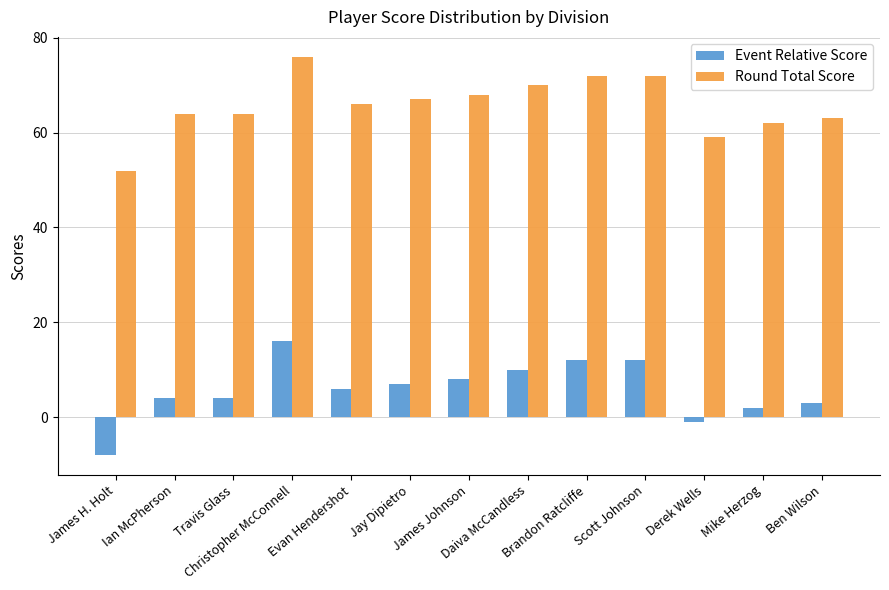

What are all the series names shown in the legend?

Event Relative Score, Round Total Score